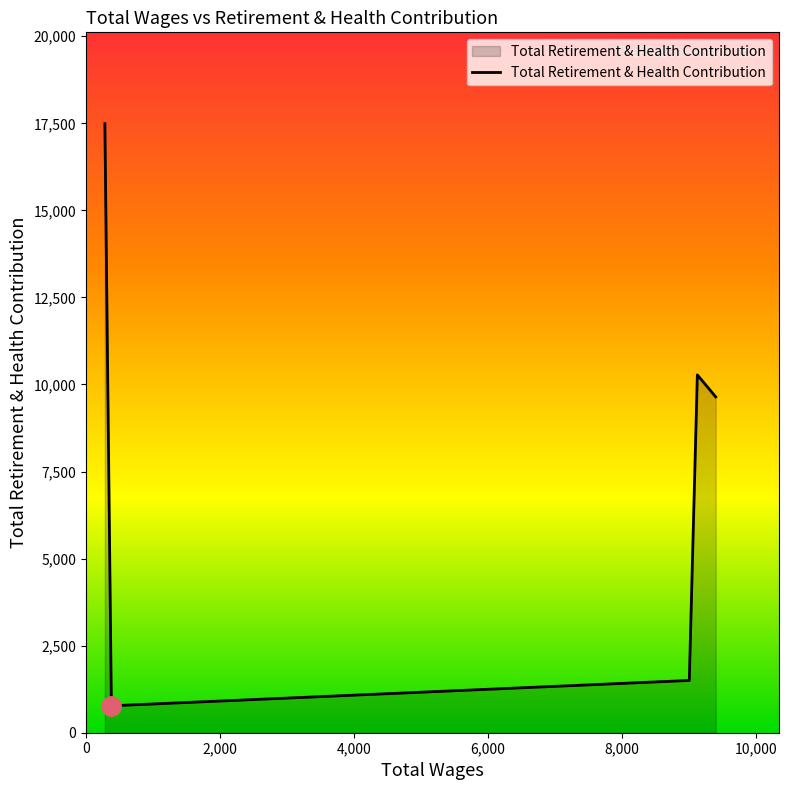

Does the chart have visible grid lines?

No